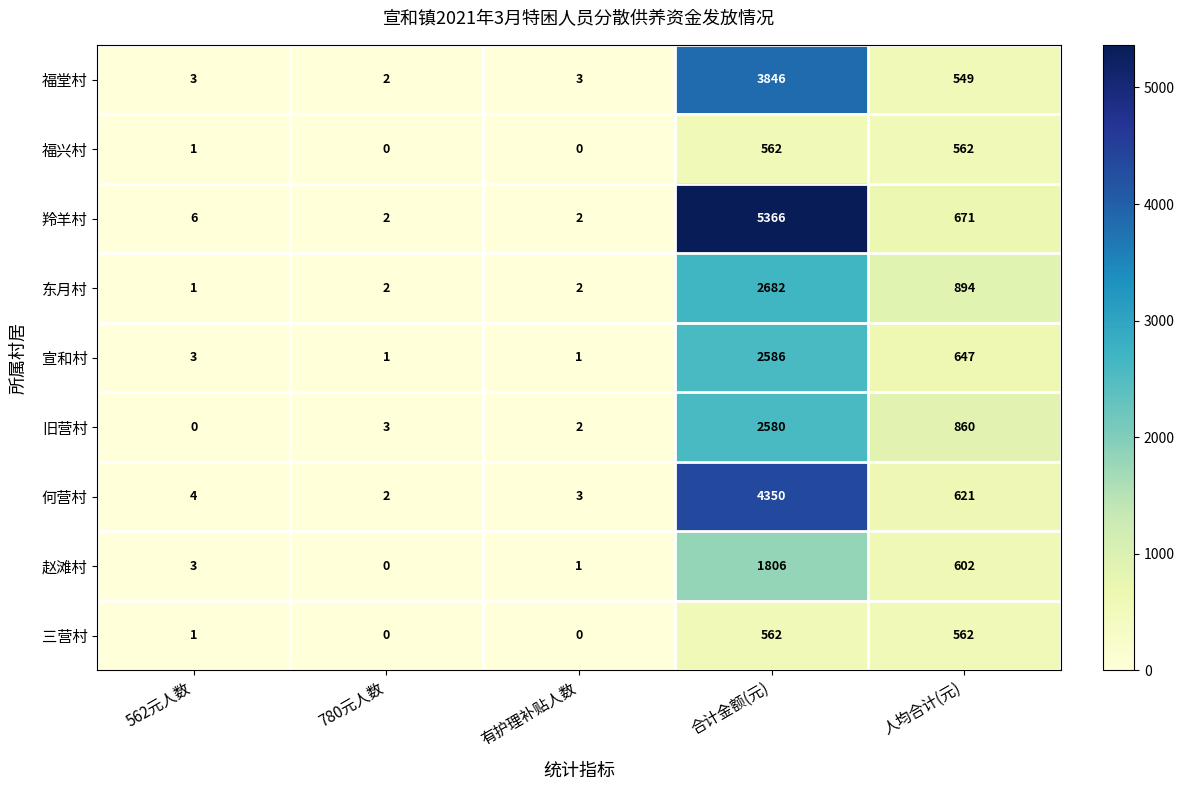

Which series has the largest total across all categories?

羚羊村